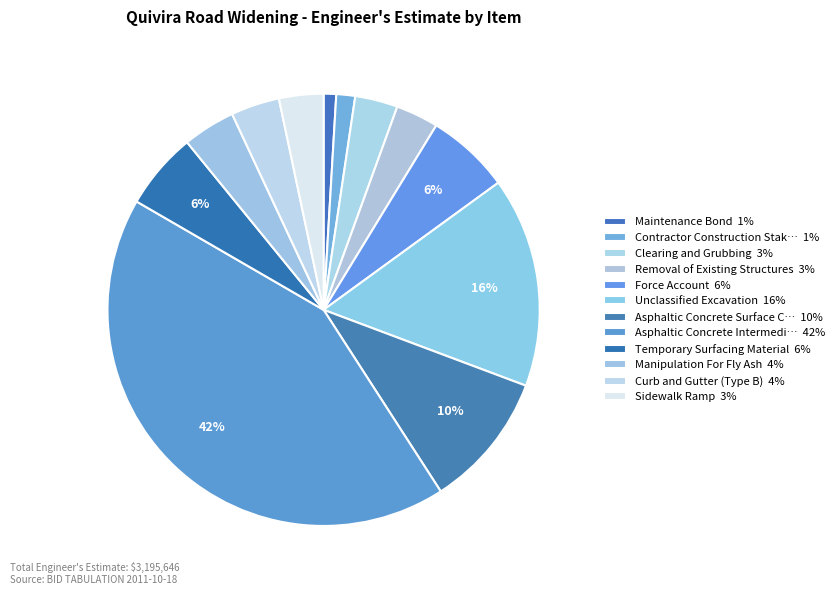

How many slices are in this pie chart?

12